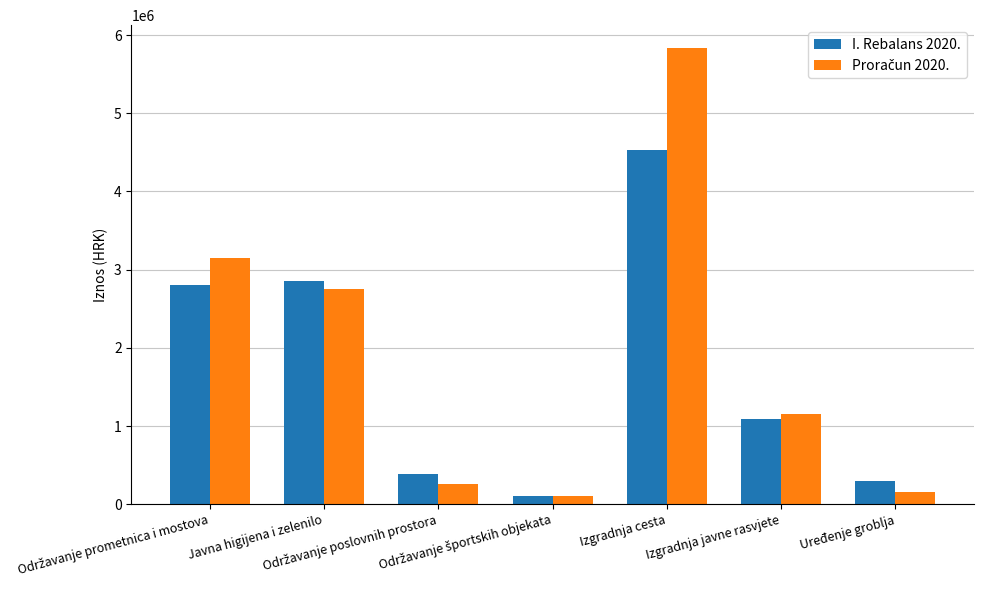

What is the sum of all I. Rebalans 2020. values?

12054967